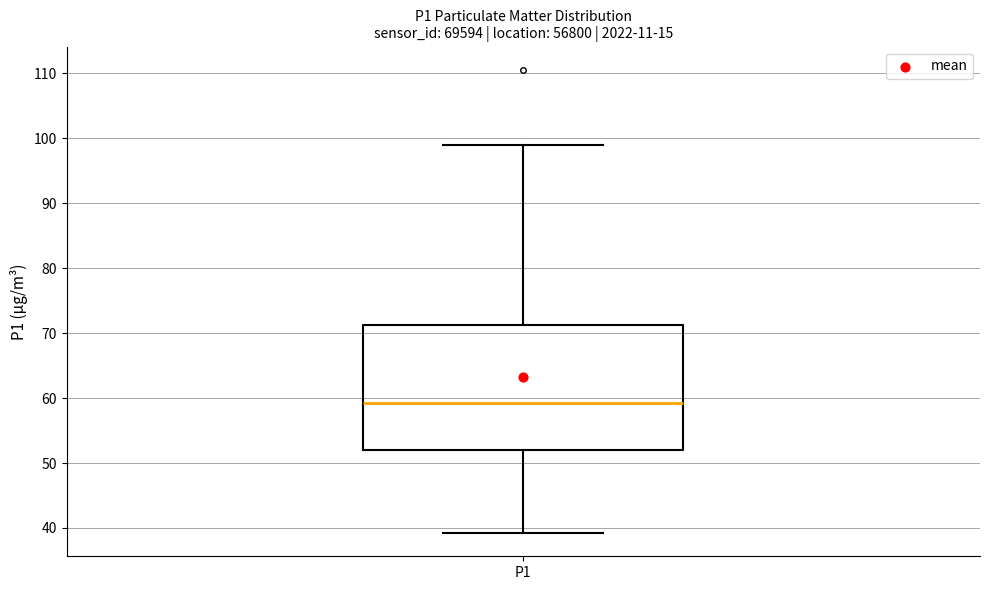

Read this box plot against the y-axis: the position of the median line, the range covered by the box, and the ends of both whiskers. The values are not printed on the chart, so give them approximately, as read against the axis.

median 59, box 52 to 71, whiskers 39 to 99